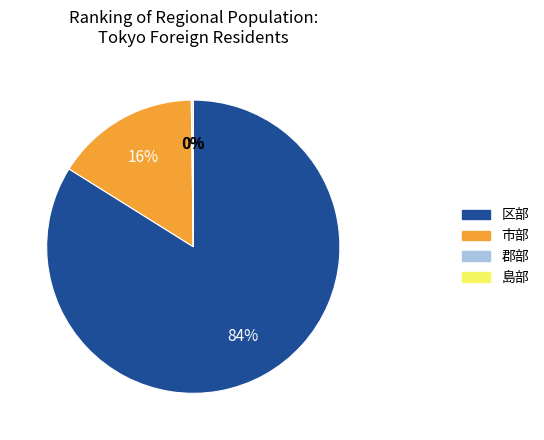

Which category accounts for the majority?

区部